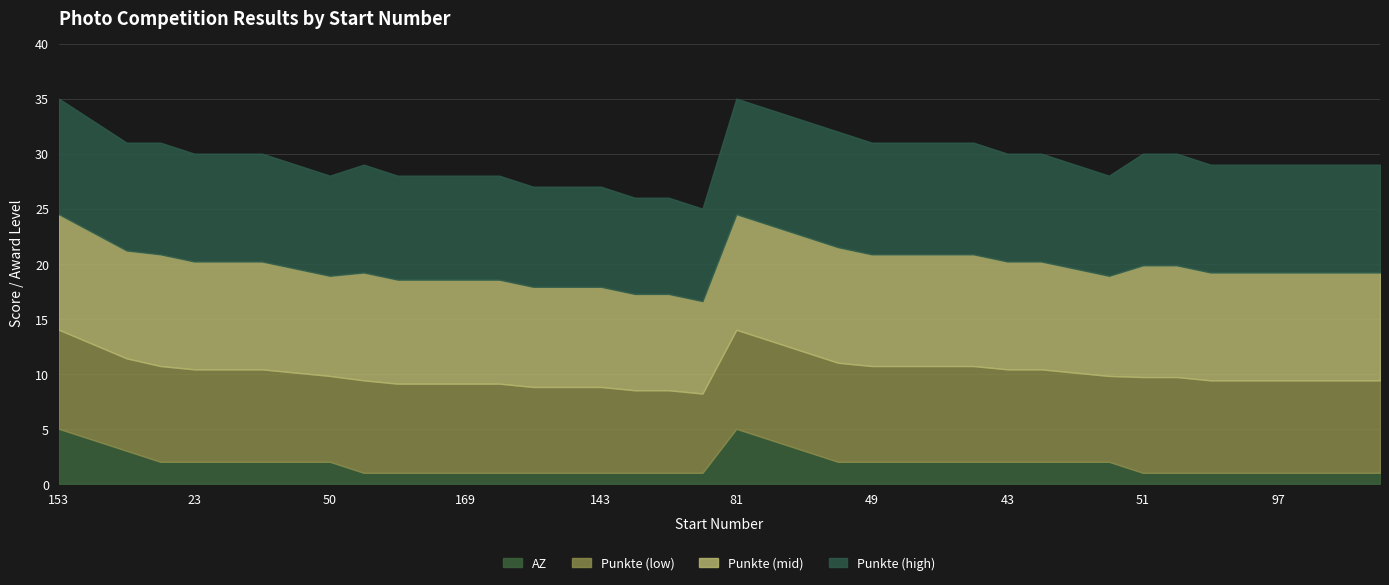

How many AZ values are between 1 and 2?

34